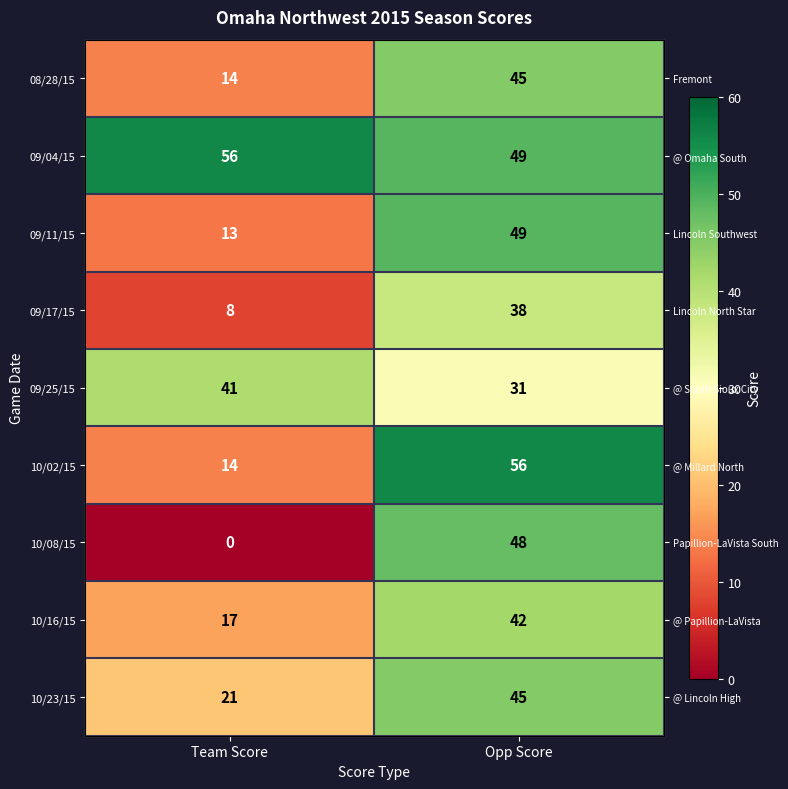

At which category is the sum across all series the highest?

Opp Score